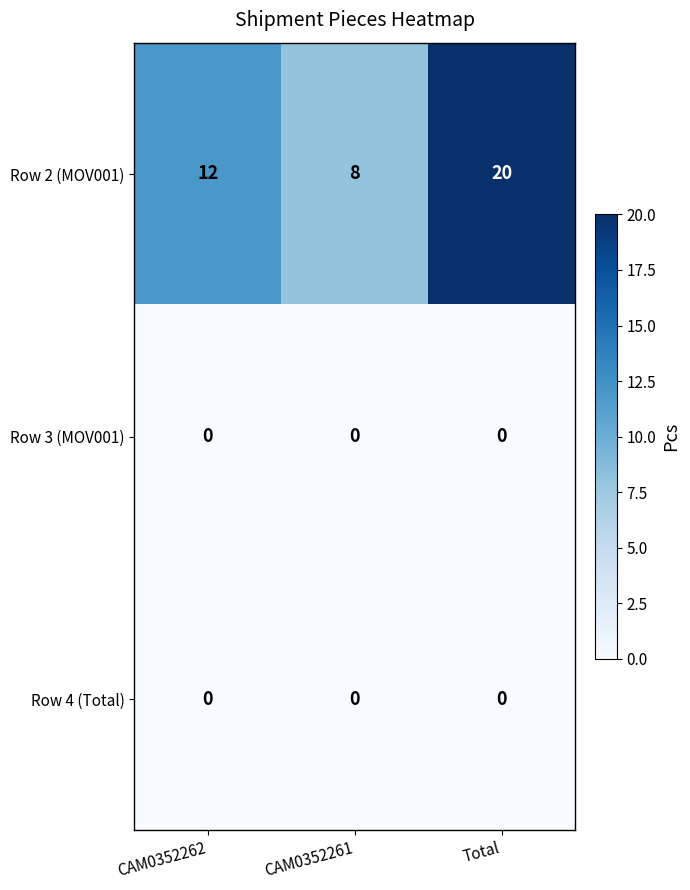

Reading left to right, transcribe all the data shown in this chart.

Row 2 (MOV001): CAM0352262=12	CAM0352261=8	Total=20
Row 3 (MOV001): CAM0352262=0	CAM0352261=0	Total=0
Row 4 (Total): CAM0352262=0	CAM0352261=0	Total=0